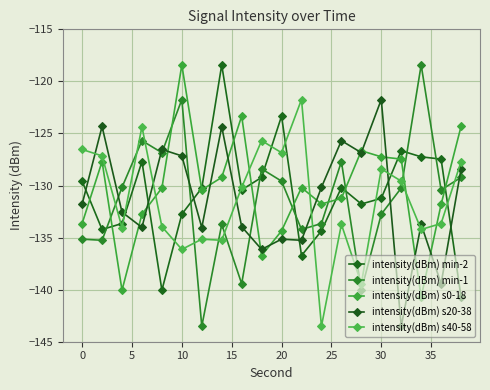

How many data points in intensity(dBm) s20-38 are less than -131?

11